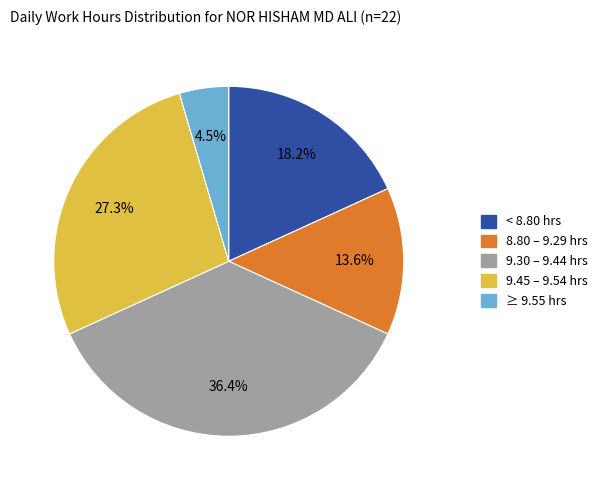

Is there any slice that represents more than half of the pie?

No